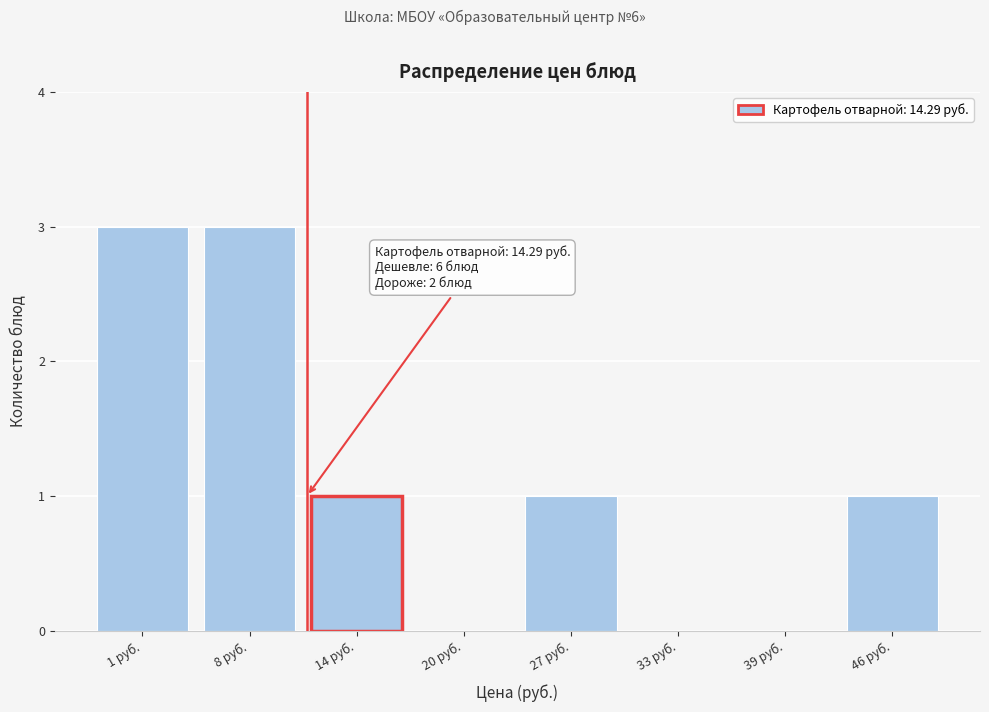

Reading left to right, extract all data points from this chart.

1 руб.=3	8 руб.=3	14 руб.=1	20 руб.=0	27 руб.=1	33 руб.=0	39 руб.=0	46 руб.=1